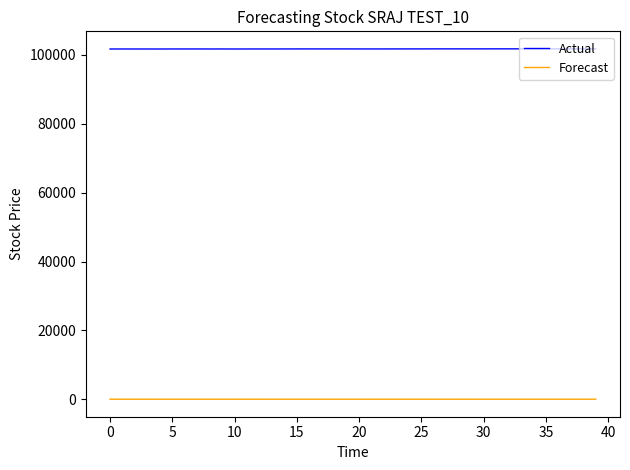

Rank the series by their average value, from lowest to highest.

Forecast, Actual